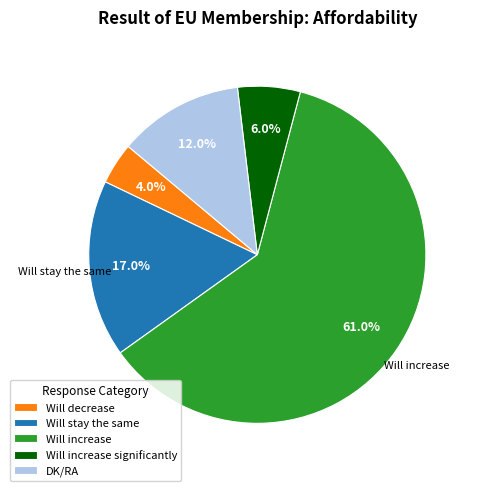

True or false: Will stay the same accounts for 17% of the total.

True